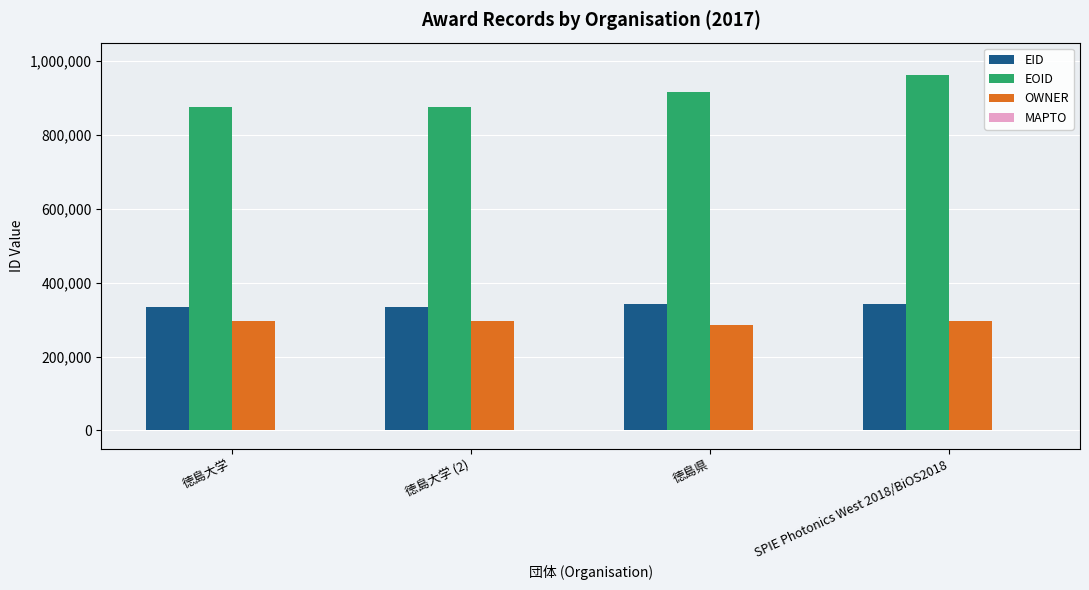

Which series changed the most between 徳島大学 and 徳島県?

EOID